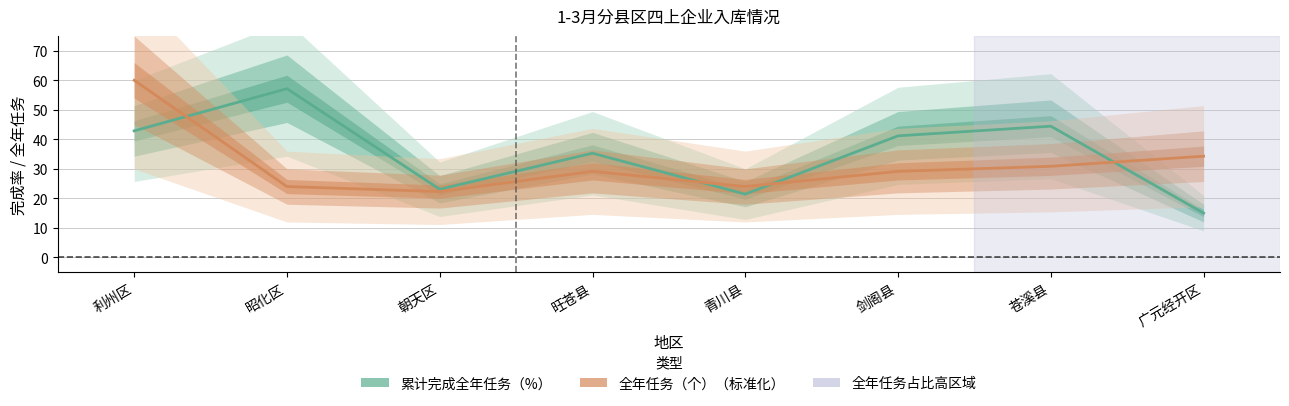

Which series has the largest total across all categories?

累计完成全年任务（%）